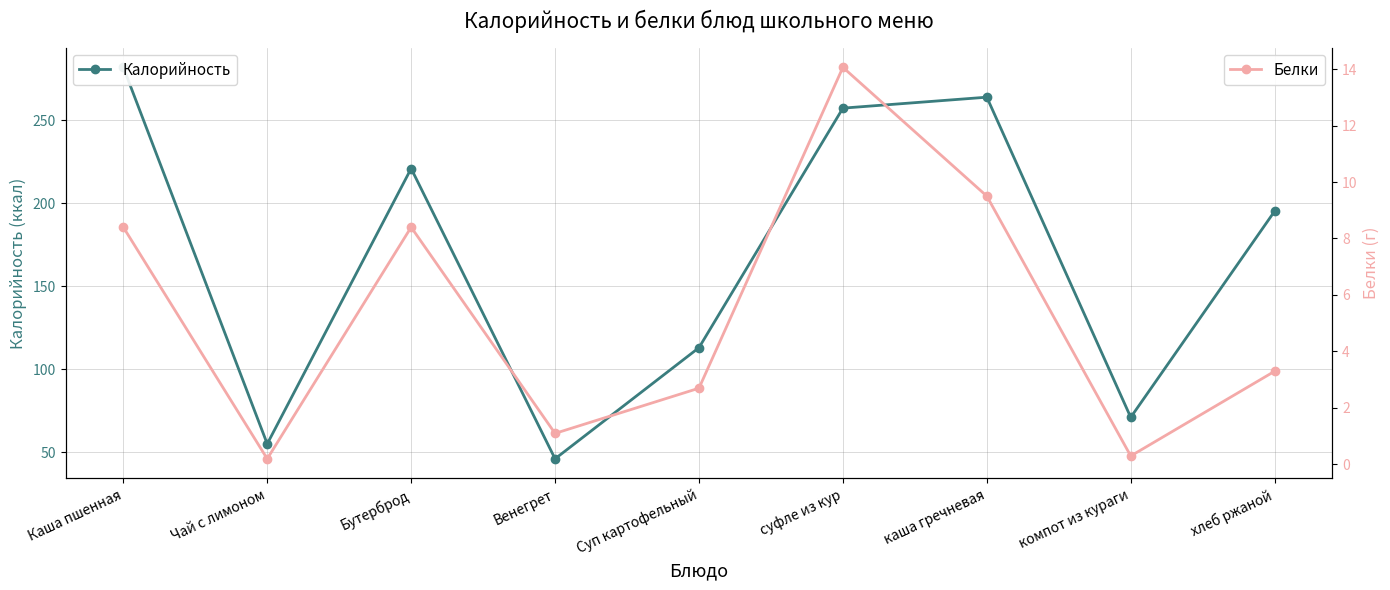

What is the lowest value of the Белки series?

0.2